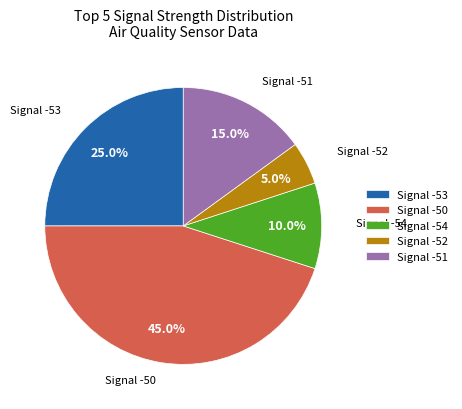

What is the smallest slice in the pie chart?

Signal -52